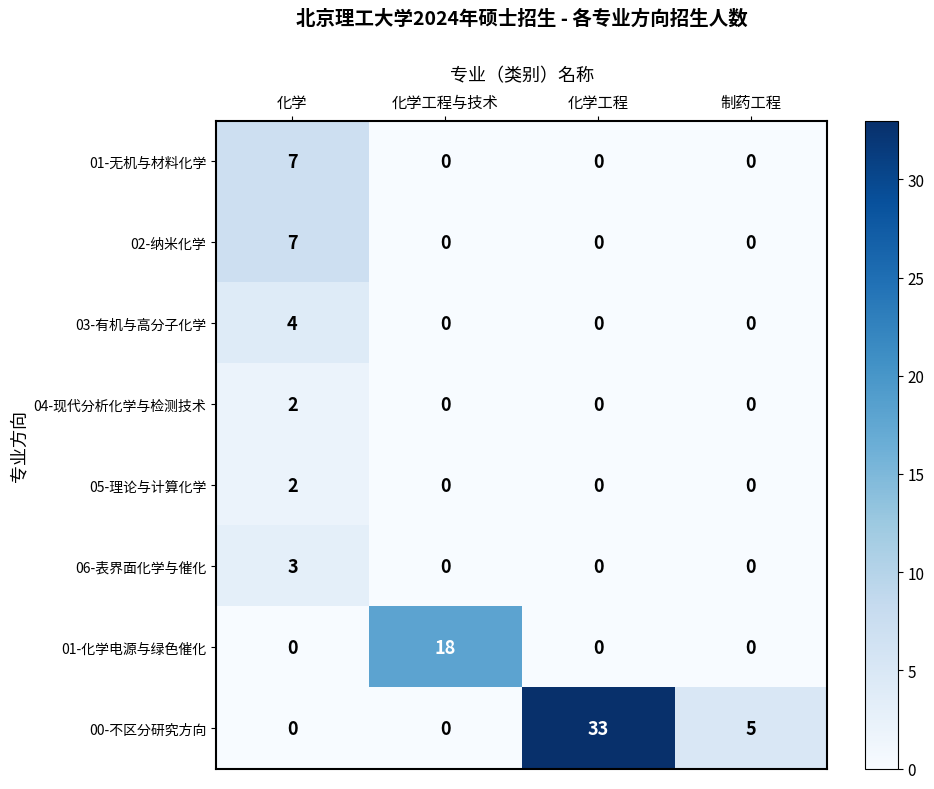

What is the total value across all series at 制药工程?

5